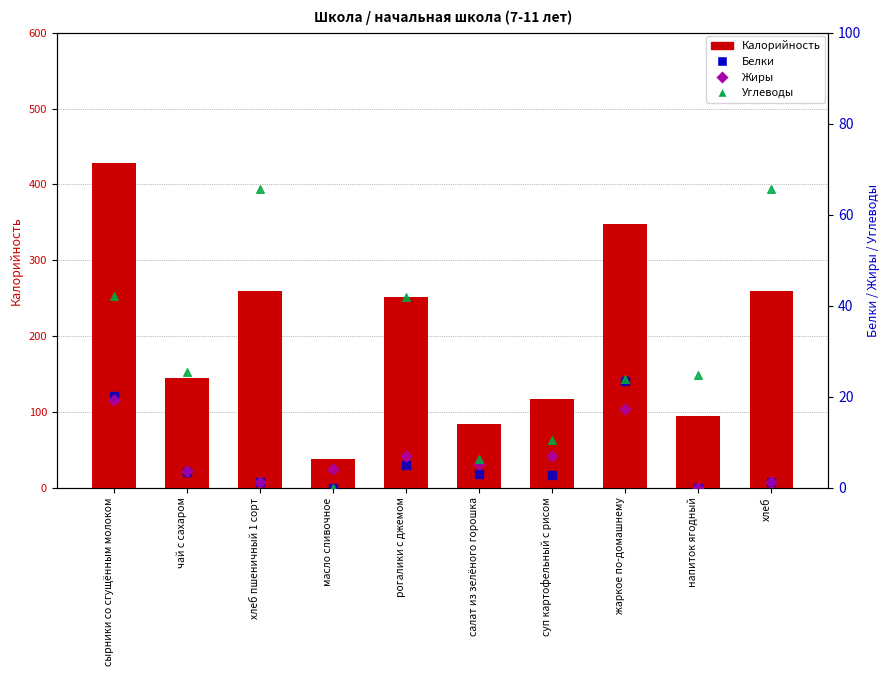

Which series contains the highest Y value?

Калорийность